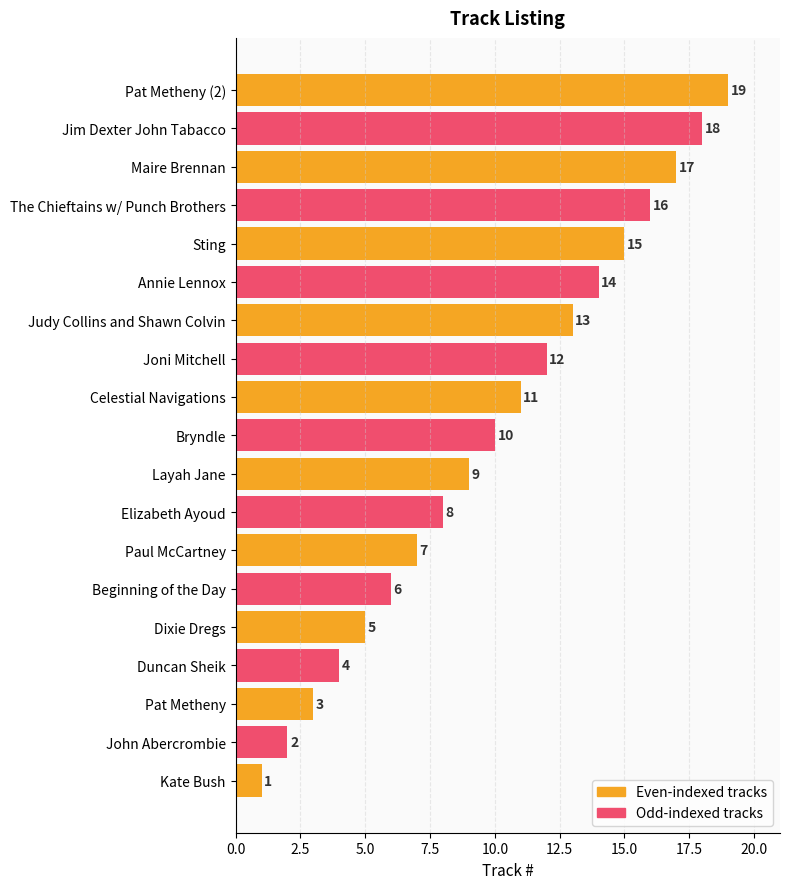

What is the sum of all values?

190